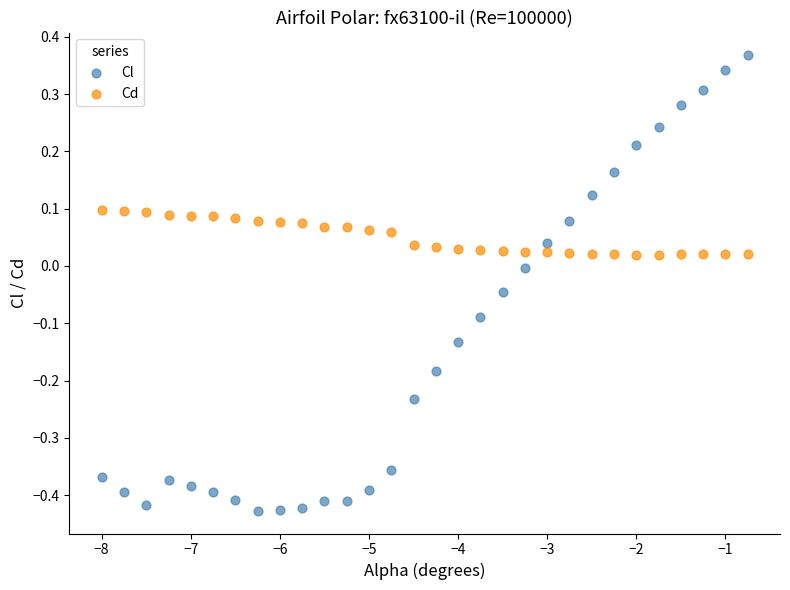

Across all data points, what is the range of Y values (max minus min)?

0.8